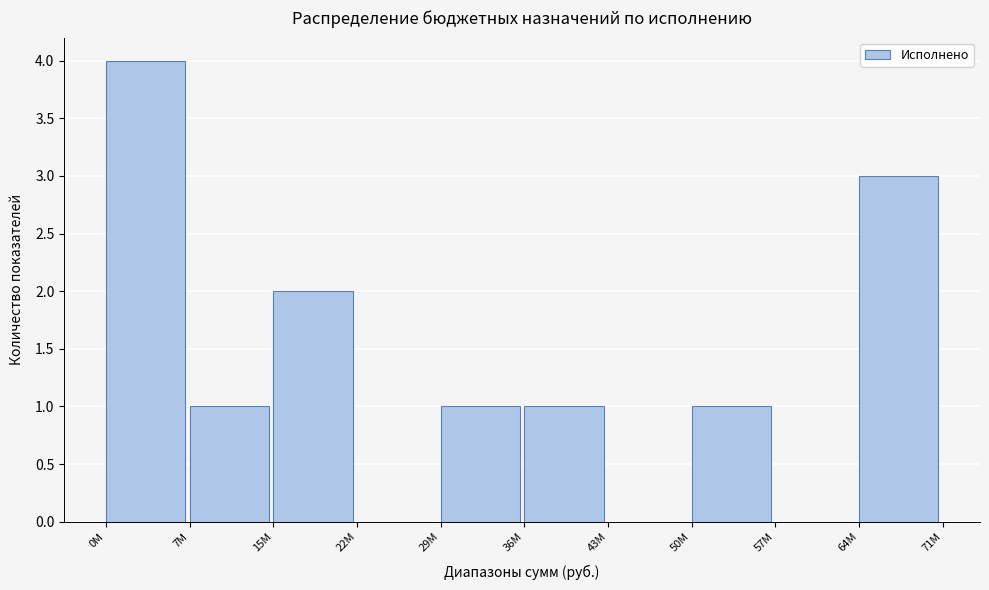

Reading left to right, what are all the values shown in this chart?

0M=4	7M=1	15M=2	22M=0	29M=1	36M=1	43M=0	50M=1	57M=0	64M=3